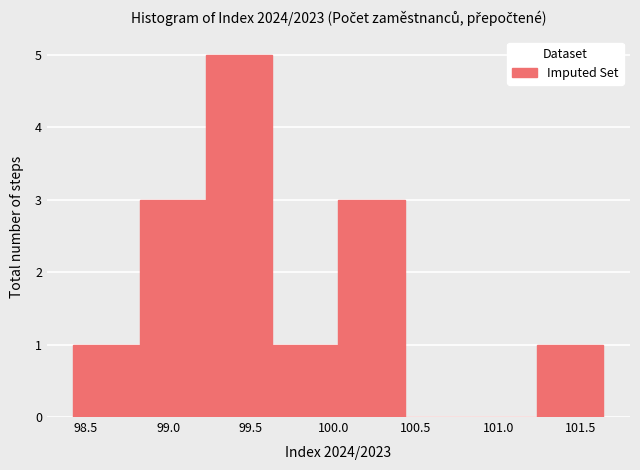

Over which range of the x-axis is the bar tallest?

99.25 to 99.65